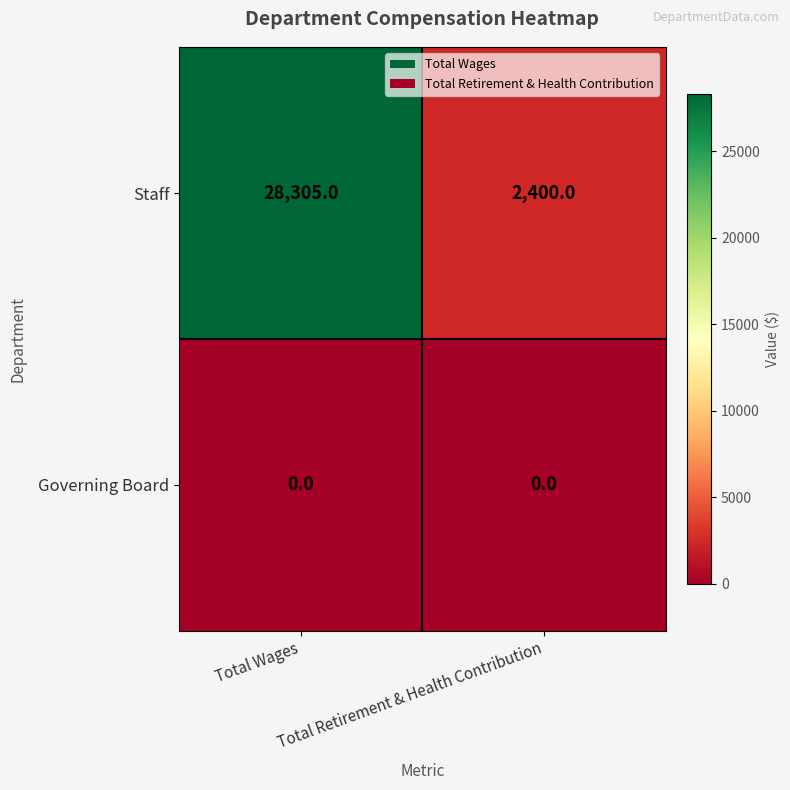

Which series has the largest total across all categories?

Staff